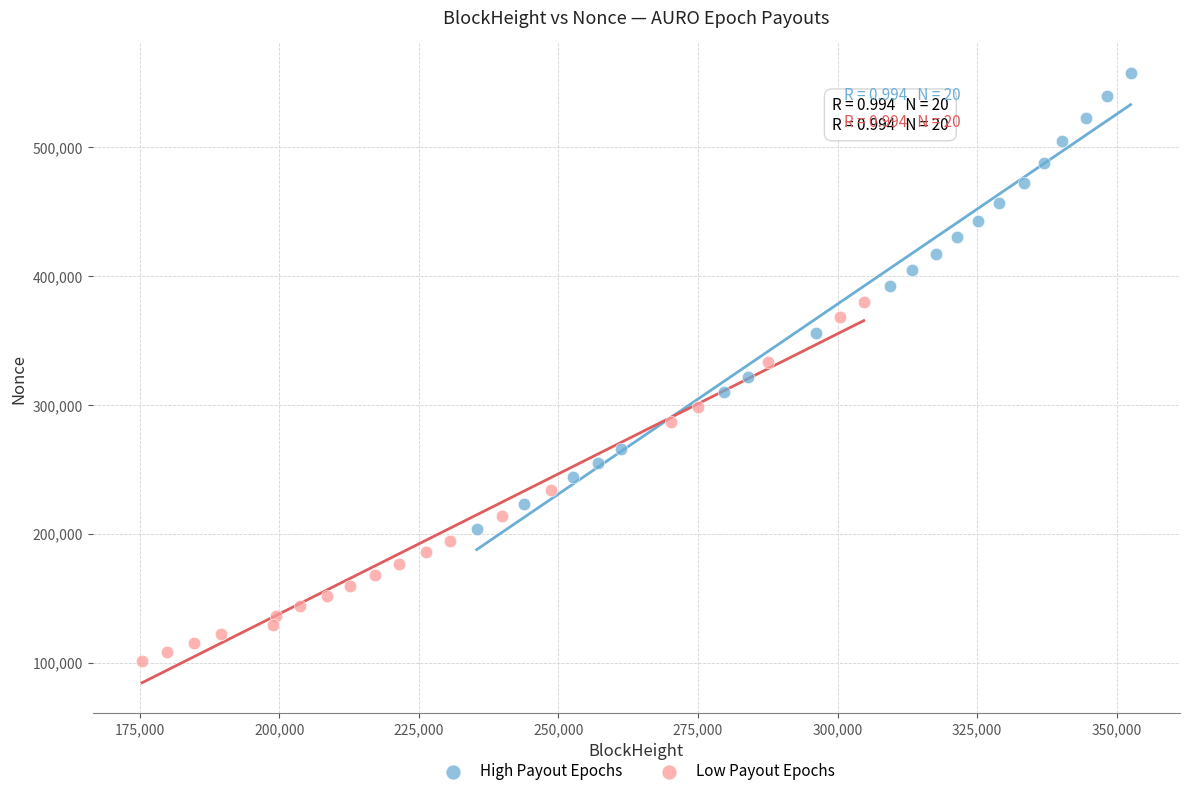

What are all the series names shown in the legend?

High Payout Epochs, Low Payout Epochs